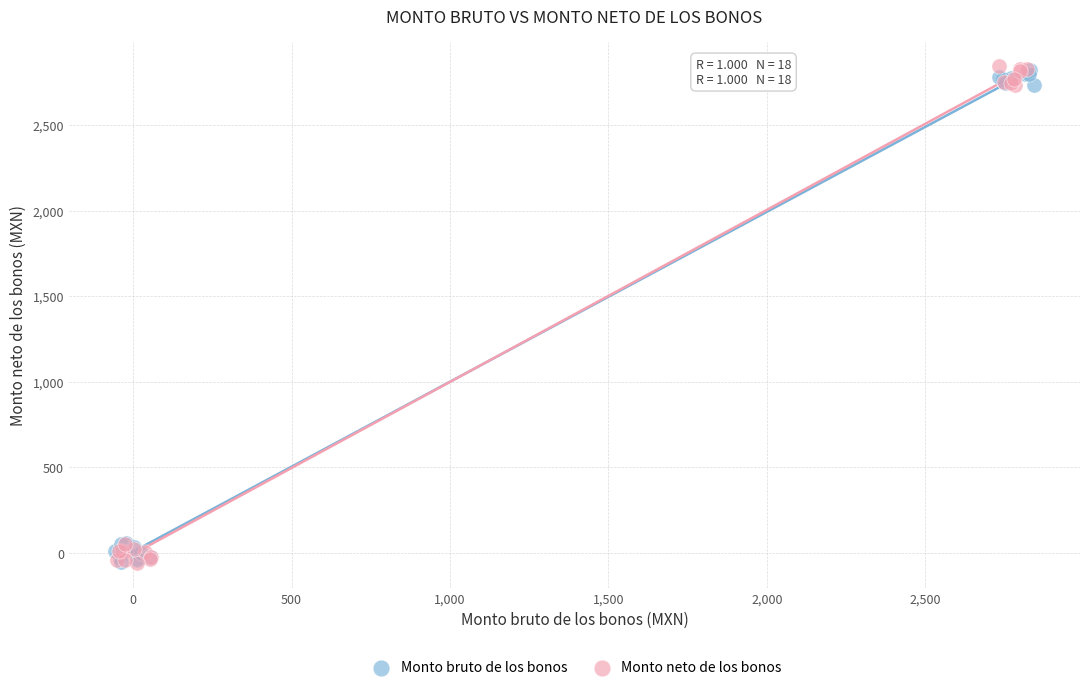

What are all the series names shown in the legend?

Monto bruto de los bonos, Monto neto de los bonos